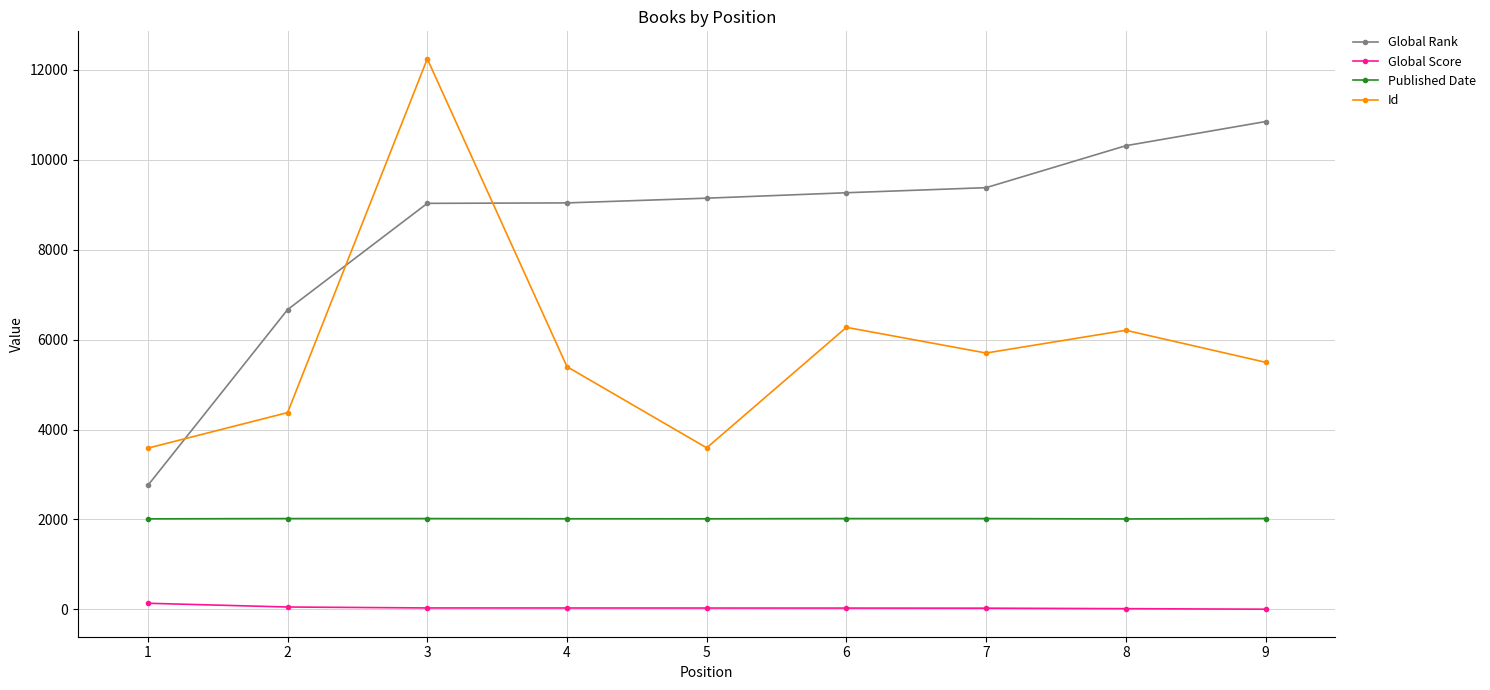

Is this an area chart (filled region under the line)?

No